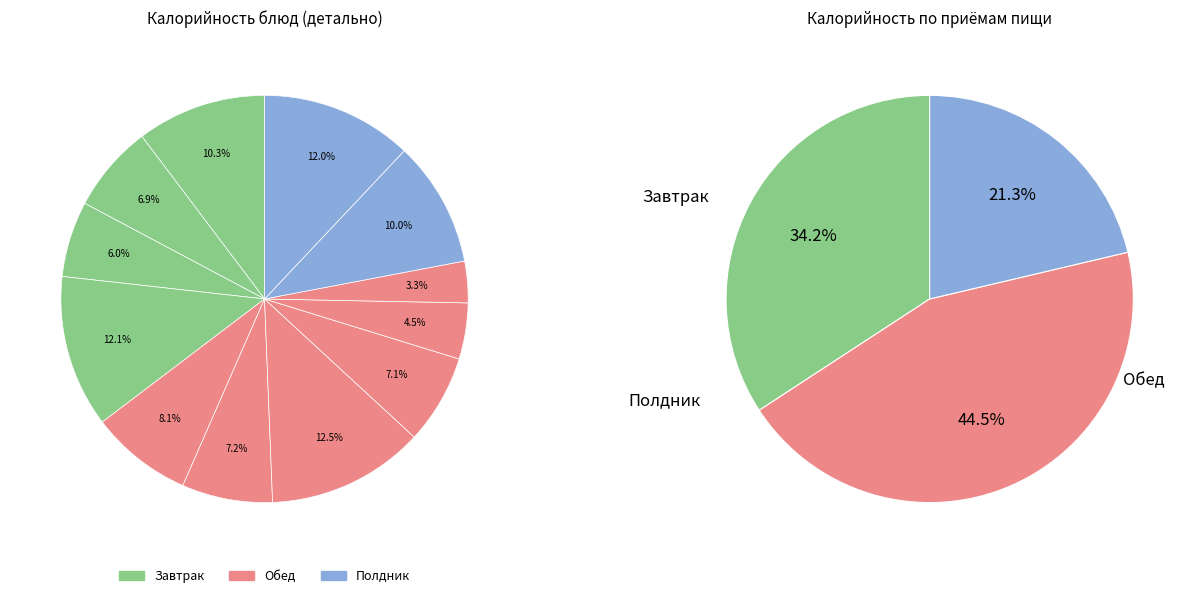

To the nearest percent, what is the difference between the largest and smallest slice percentages?

9%